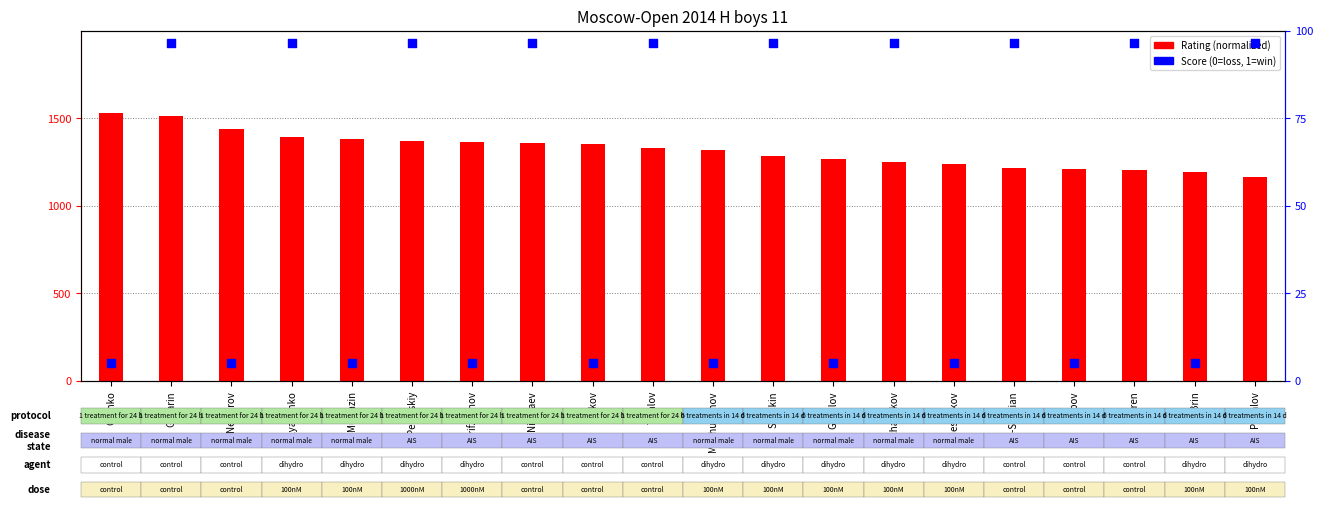

What are all the series names shown in the legend?

Rating (normalized), Score